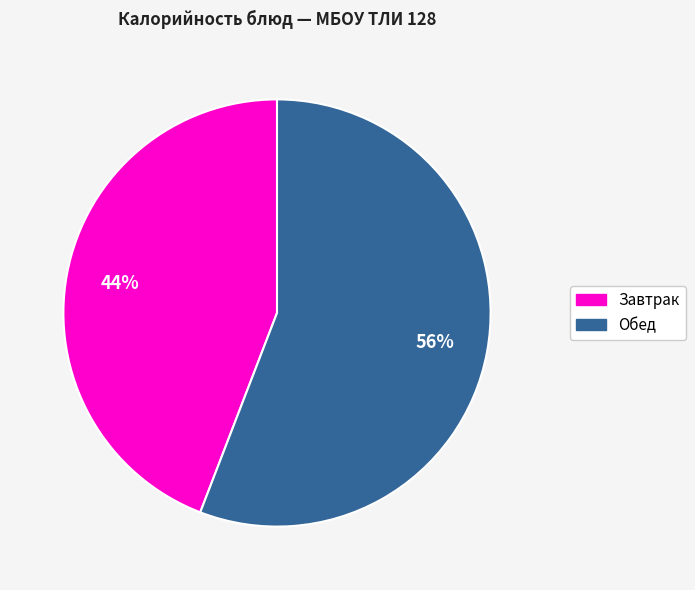

To the nearest percent, what is the difference between the largest and smallest slice percentages?

12%